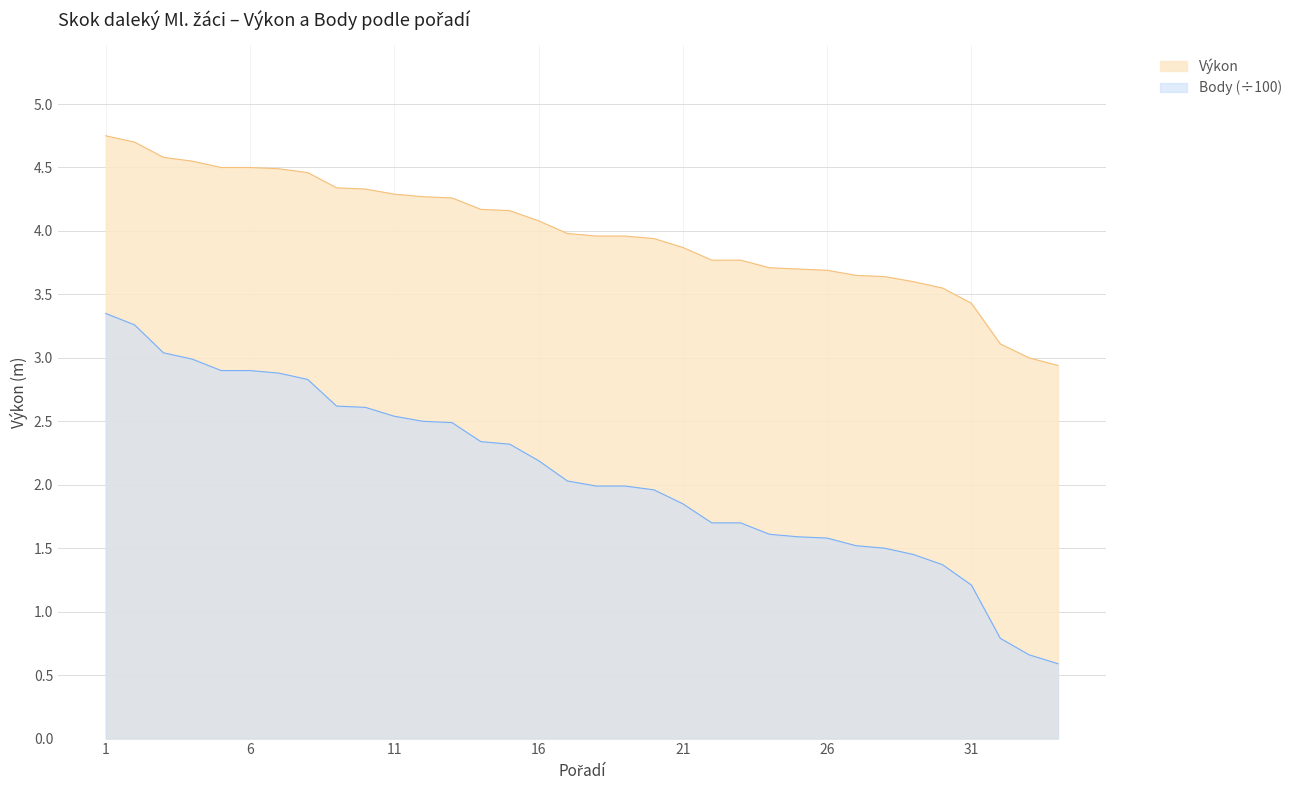

How many data points does each series have?

34